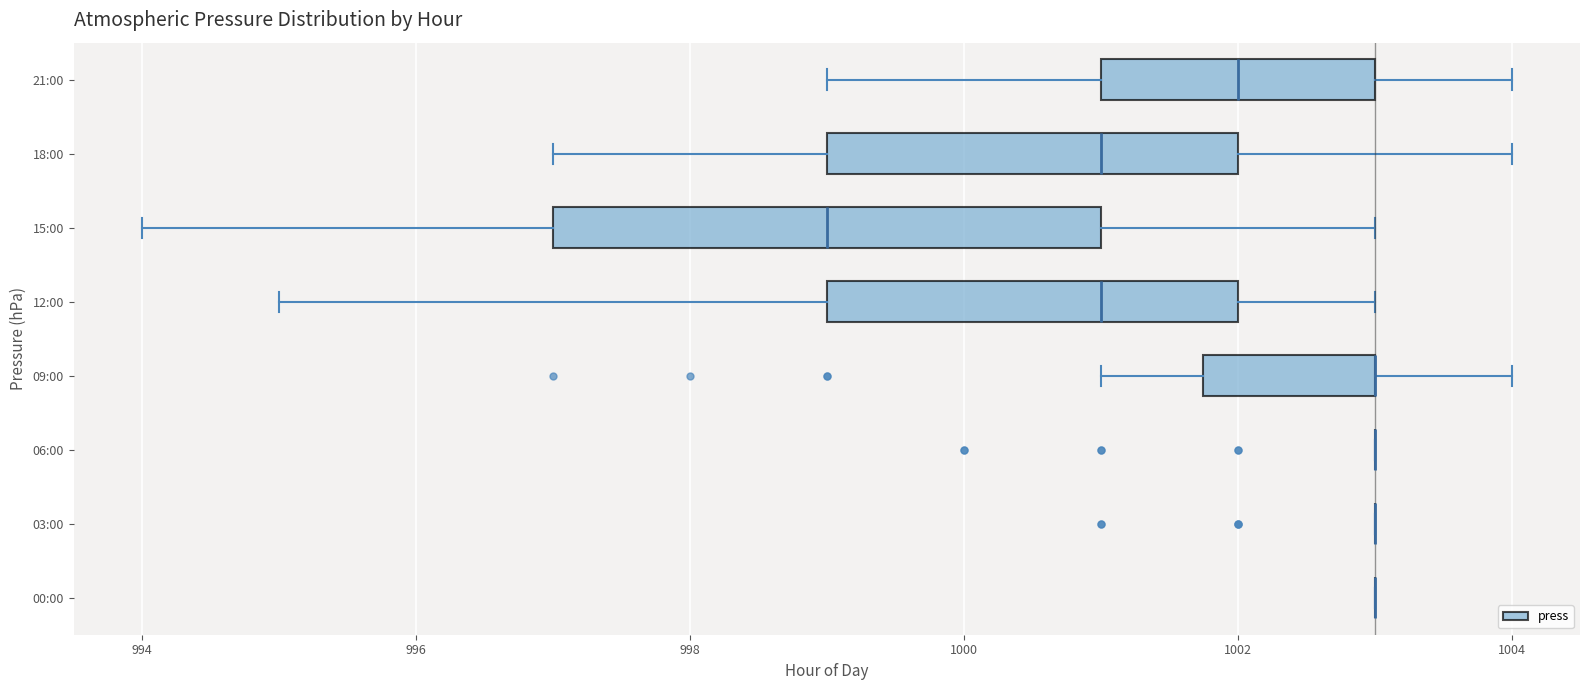

Where does the median line of the box for 21:00 sit on the x-axis? The values are not printed on the chart, so give them approximately, as read against the axis.

1002.0